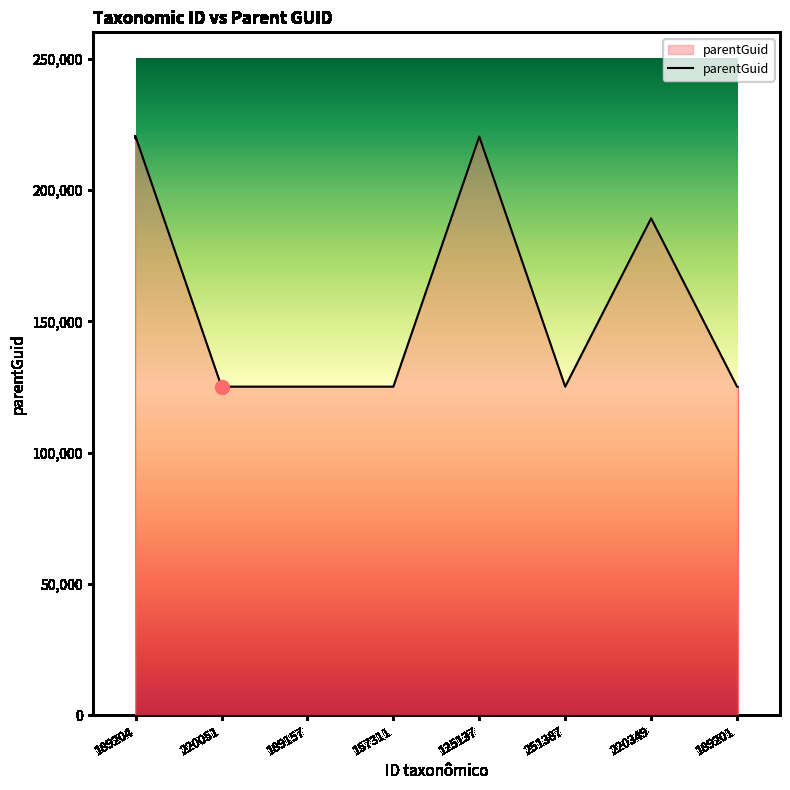

What is the change in value from 251387 to 220349?

+64067